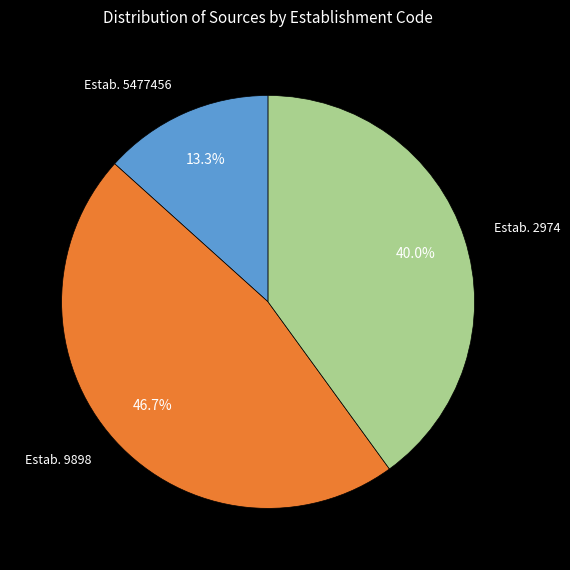

What is the ratio of the value at Estab. 5477456 to the value at Estab. 9898?

0.3